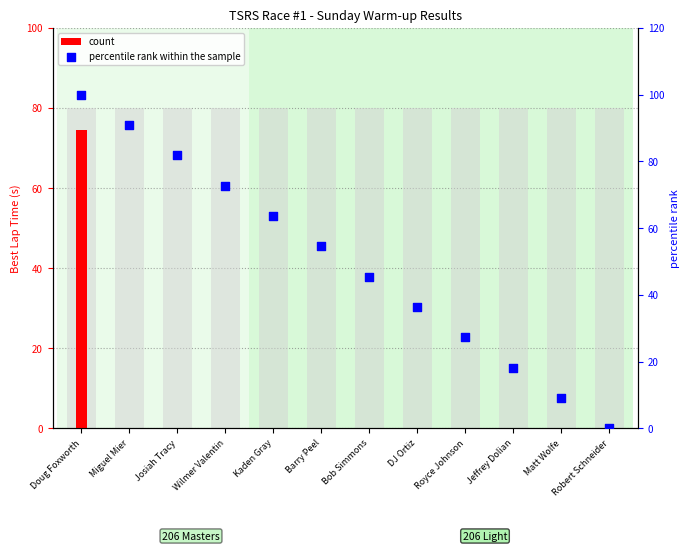

Is the value of percentile rank within the sample at DJ Ortiz greater than the value of count at DJ Ortiz?

Yes